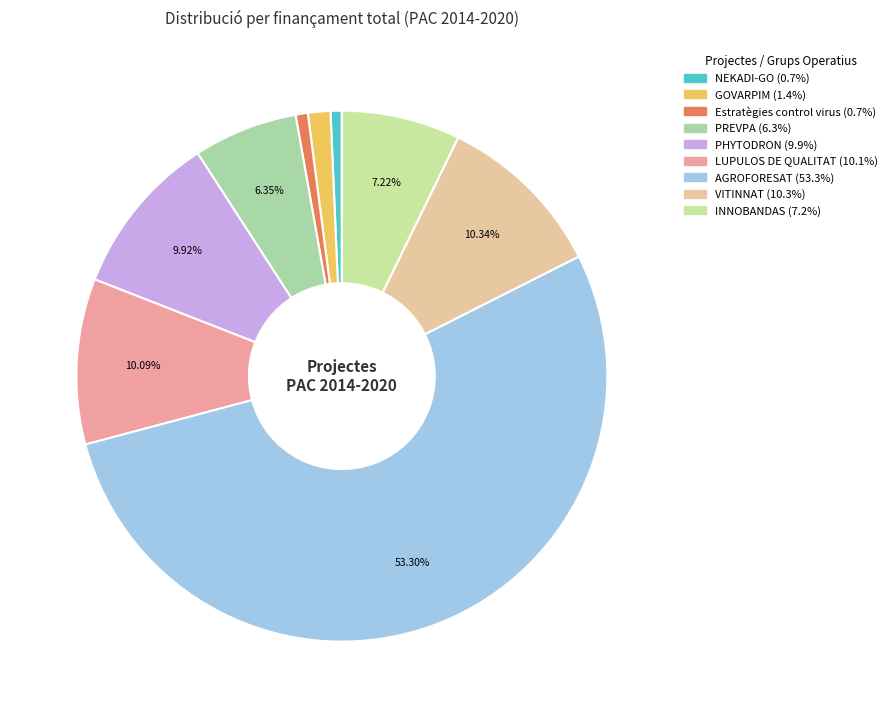

What percentage is the VITINNAT slice, to the nearest percent?

10%